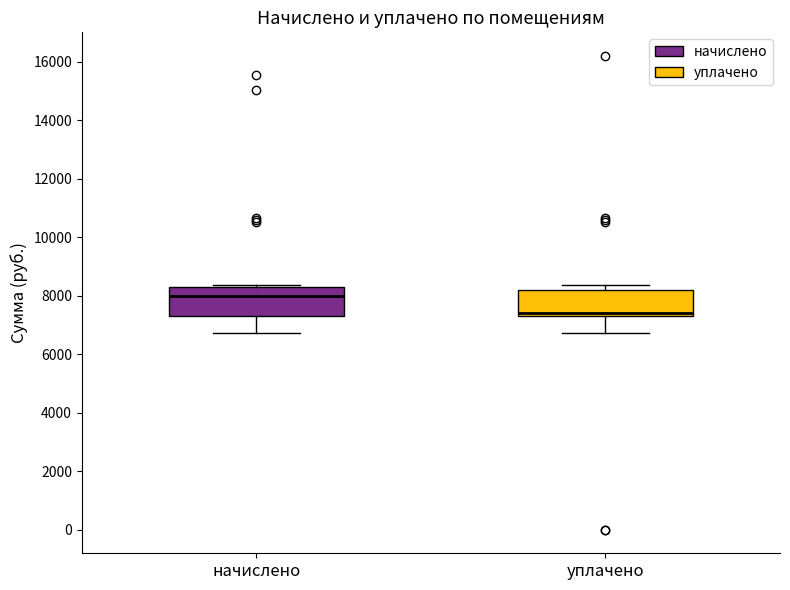

Which box has the lowest median line?

уплачено